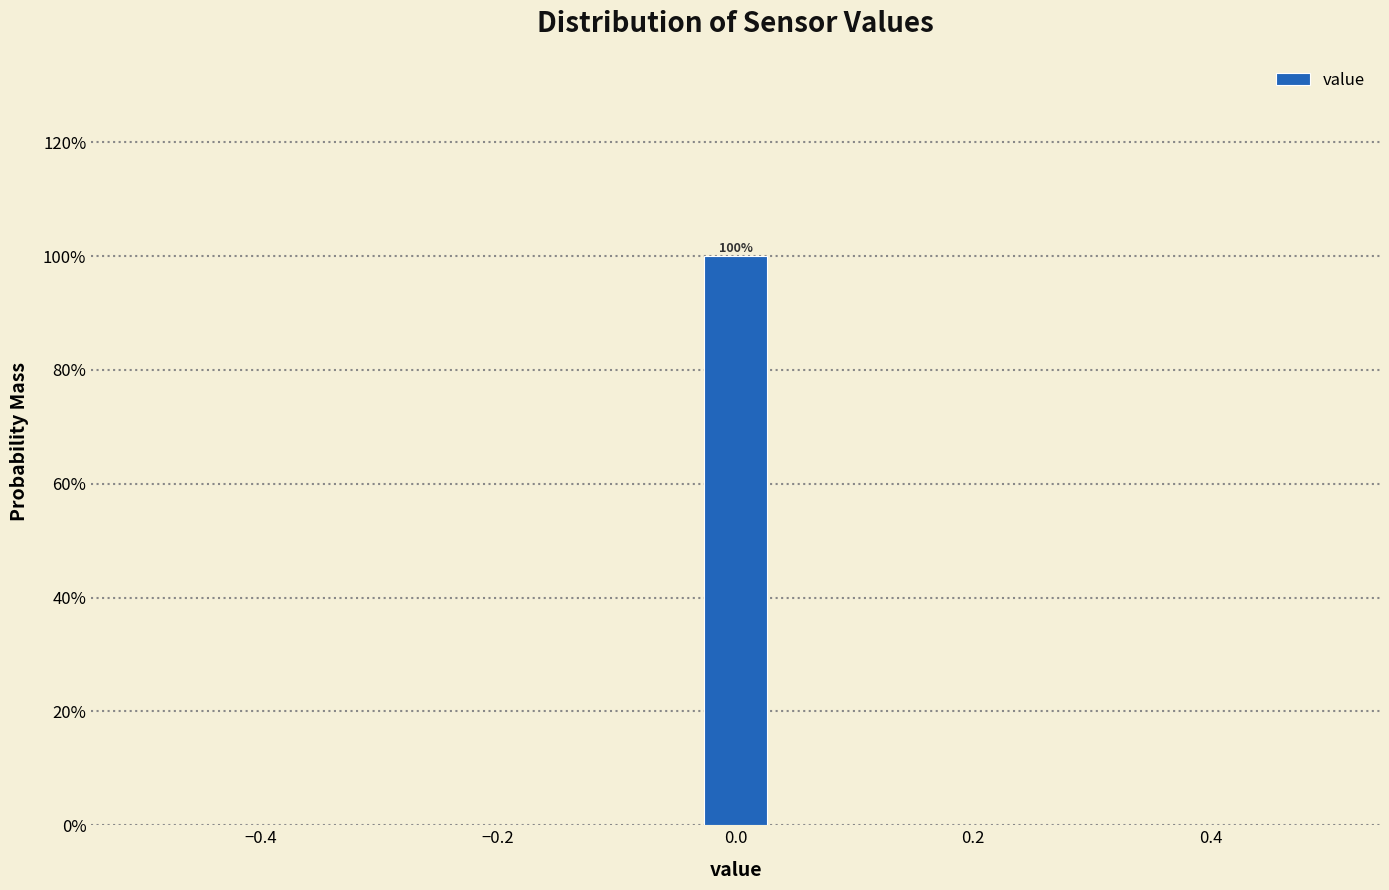

Around what value on the x-axis is the tallest bar? Give the approximate position of its centre, as read against the axis.

0.00